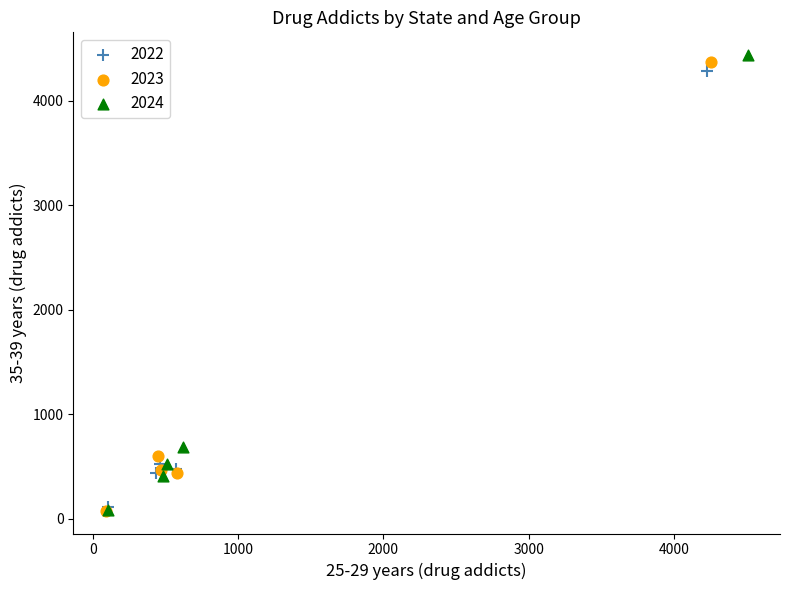

Which series contains the highest Y value?

2024